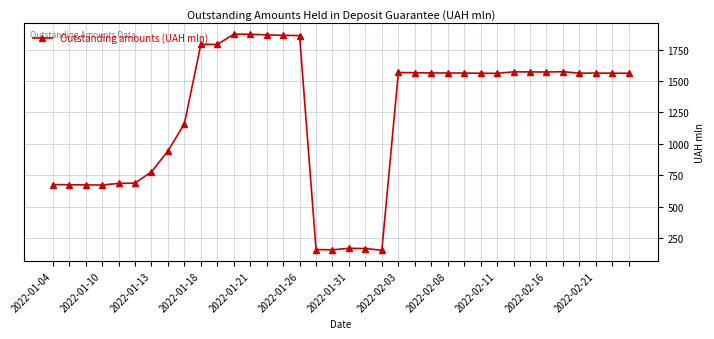

What is the greatest value displayed?

1873.1